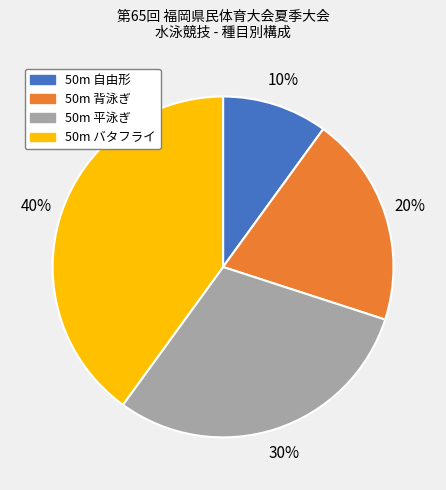

To the nearest percent, what is the average slice percentage?

25%